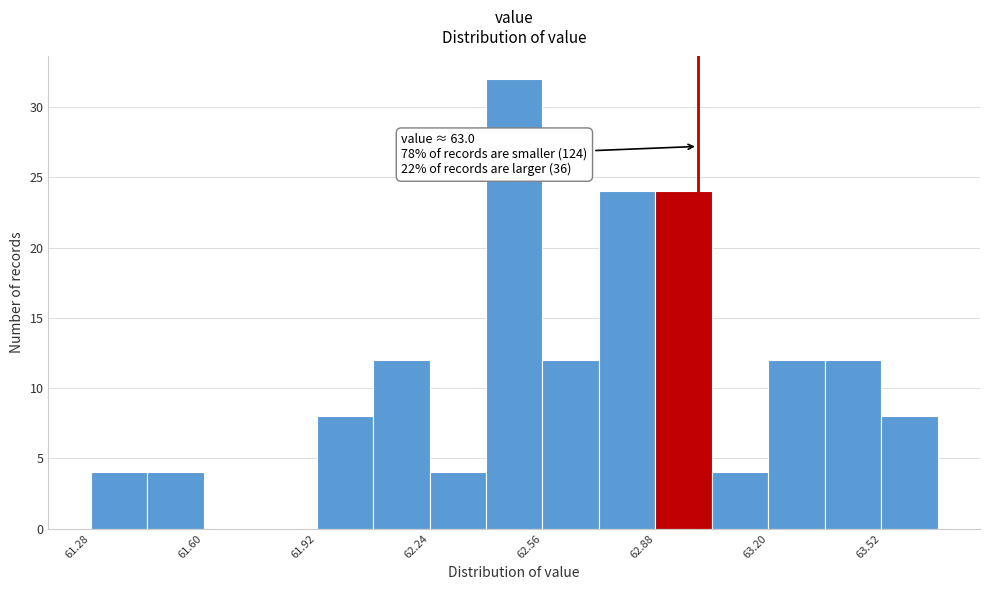

Read against the x-axis, roughly where is the centre of the tallest bar?

62.50